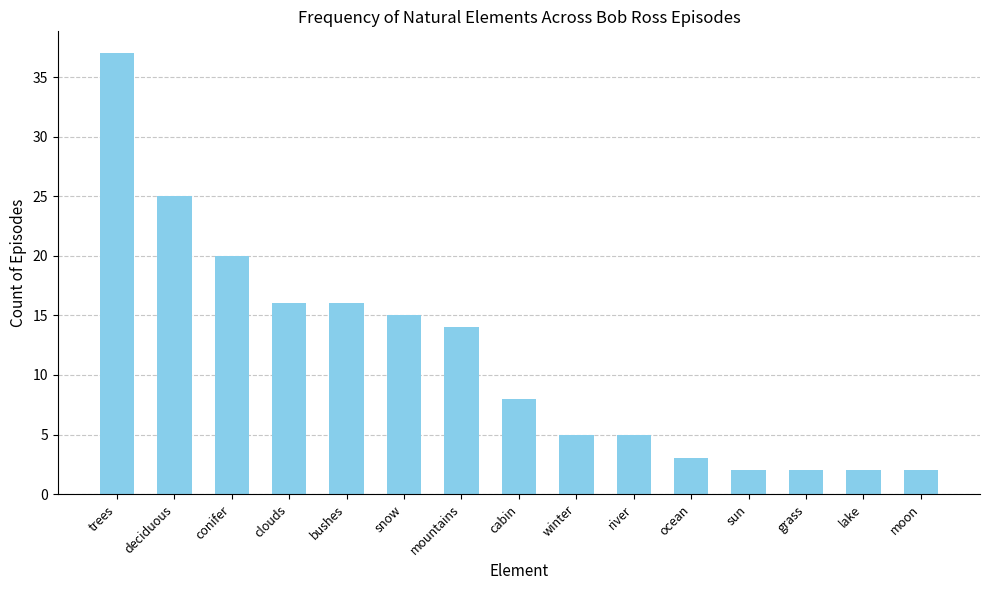

What is the difference between the maximum and minimum values?

35